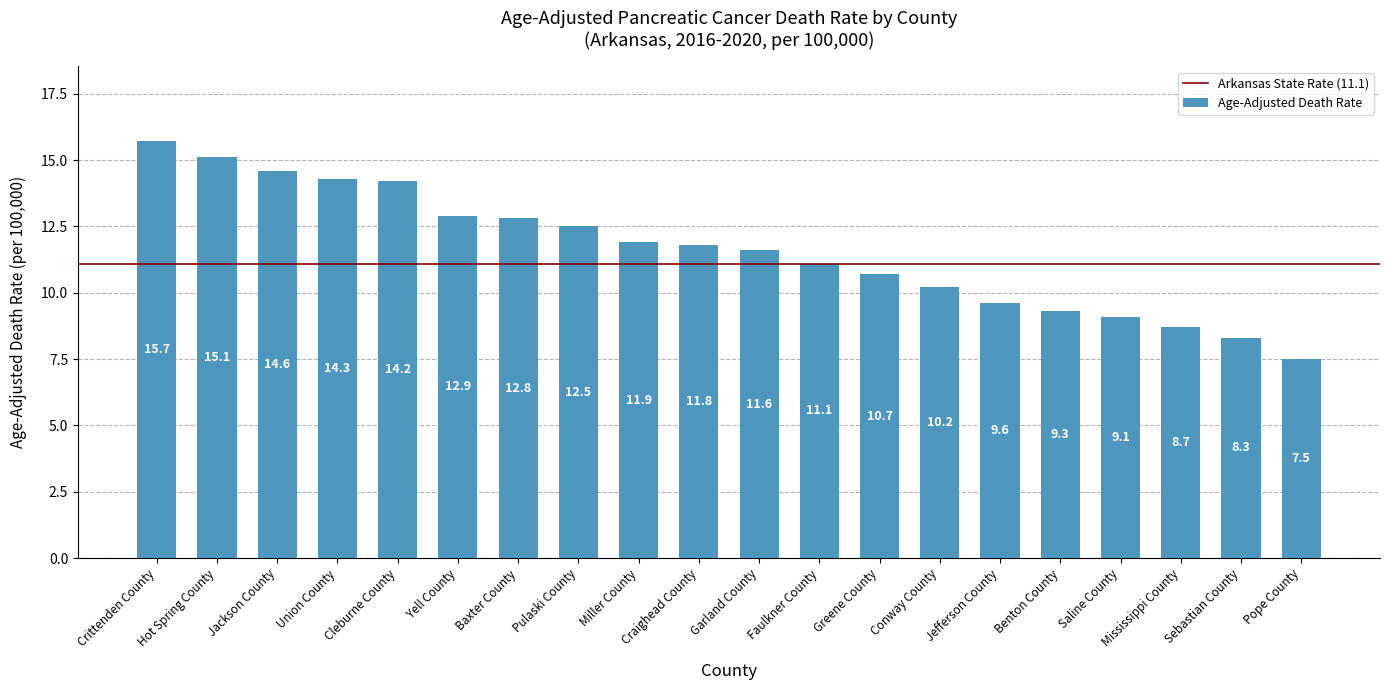

What is the value of the 9th bar from the left?

11.9